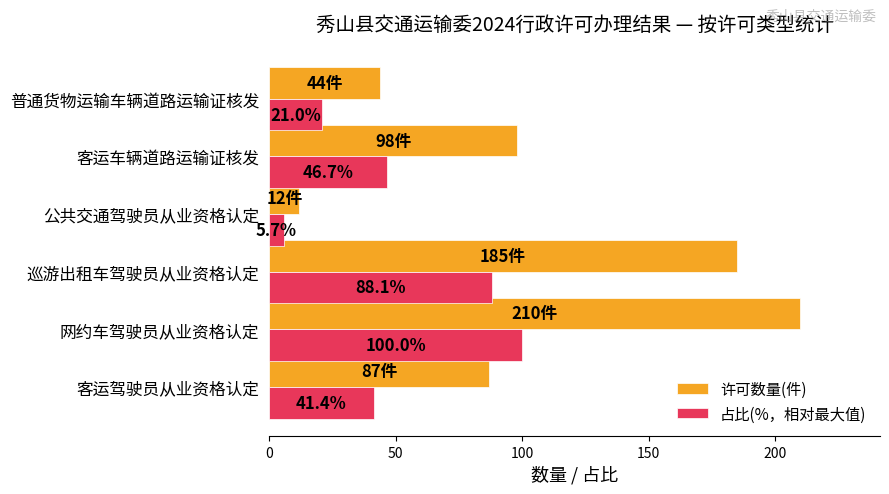

At how many categories does at least one series exceed 94?

3